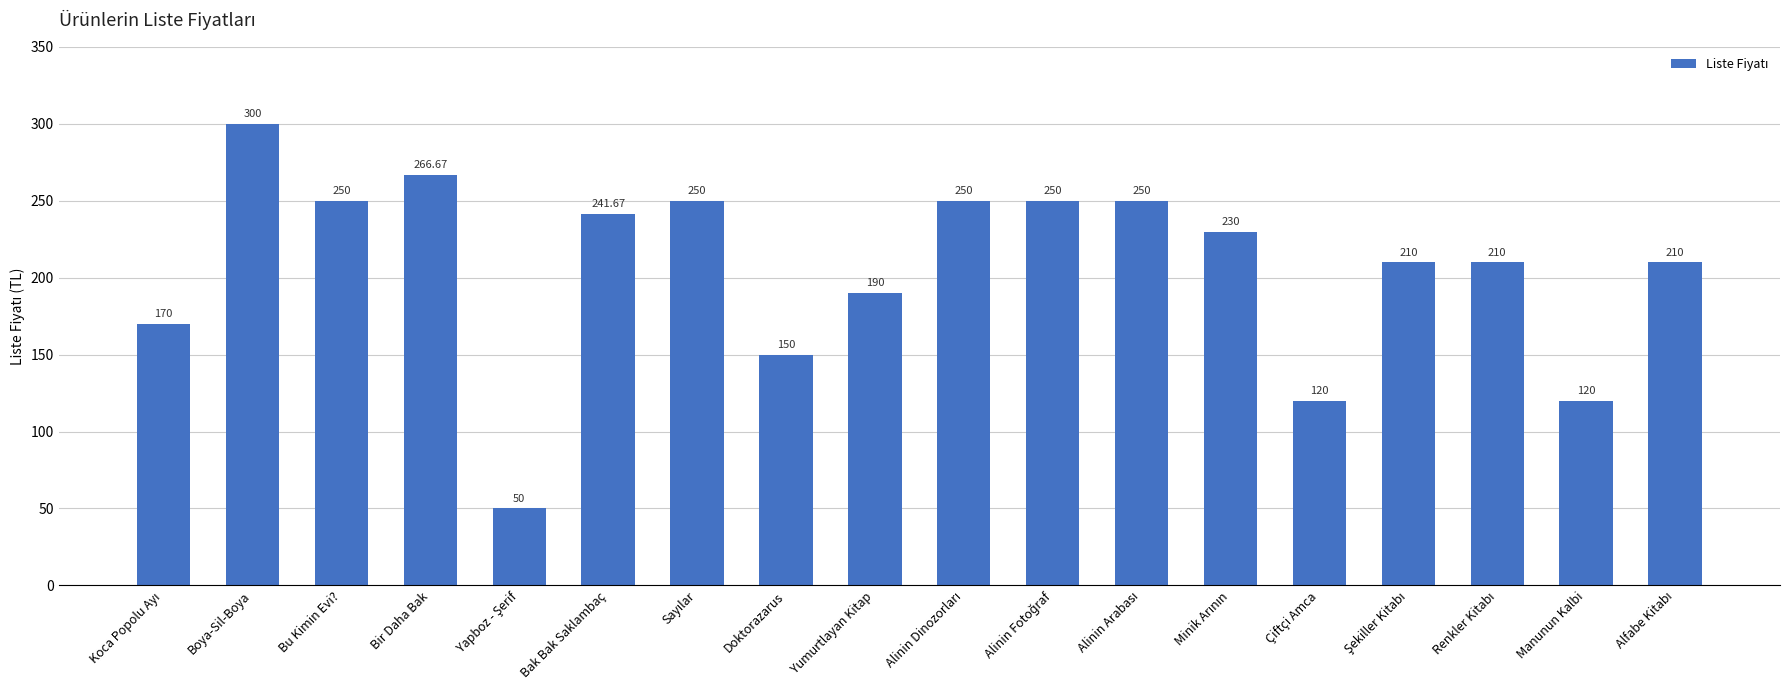

At which label does the data first exceed 230?

Boya-Sil-Boya